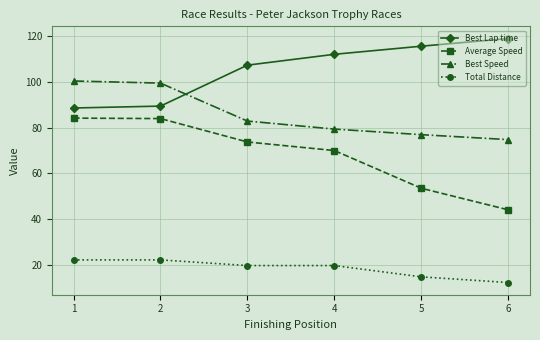

What is the value of the Average Speed point at the 5th from the left?

53.5